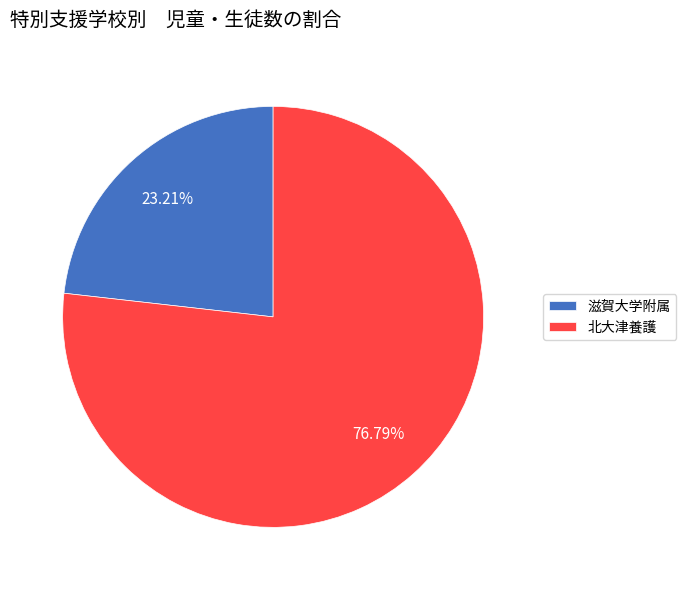

What is the largest slice in the pie chart?

北大津養護